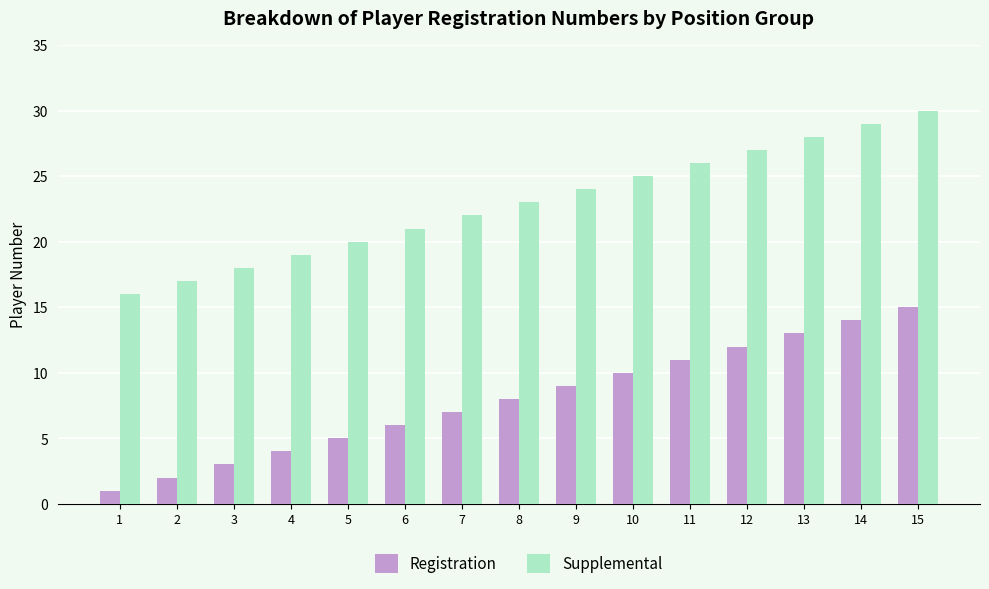

Reading left to right, what are all the values shown in this chart?

Registration: 1	2	3	4	5	6	7	8	9	10	11	12	13	14	15
Supplemental: 16	17	18	19	20	21	22	23	24	25	26	27	28	29	30